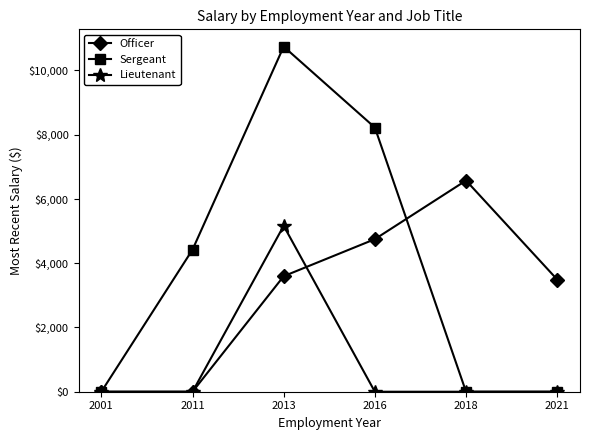

List the series in order of their peak value, highest first.

Sergeant, Officer, Lieutenant